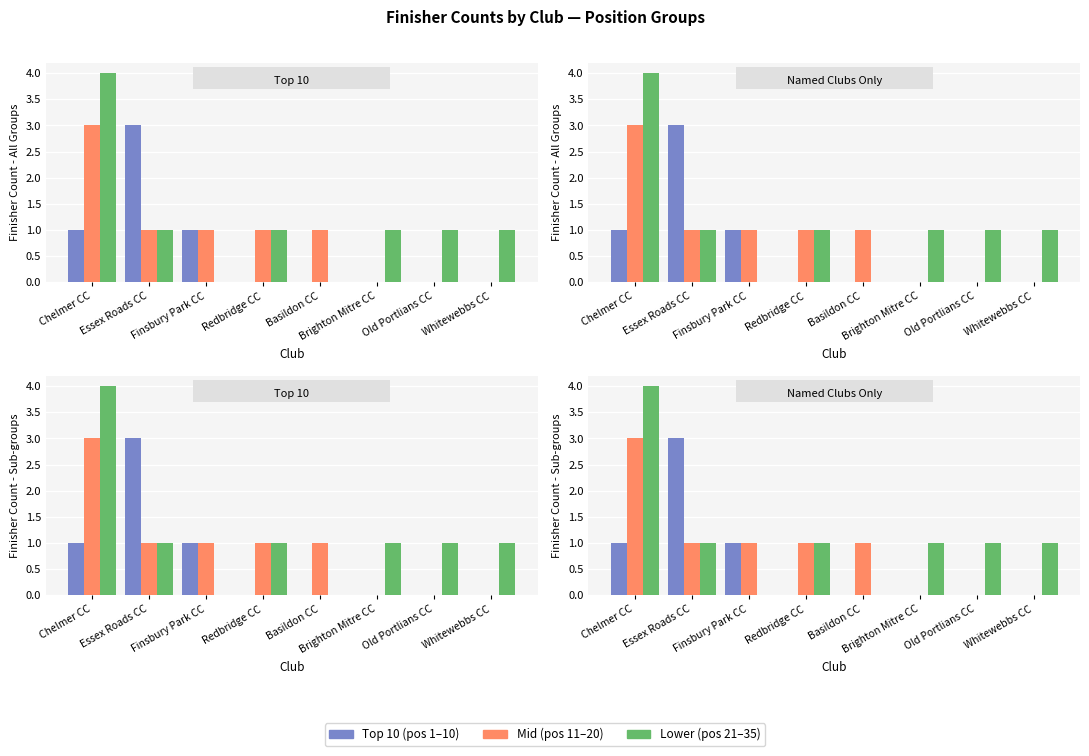

Reading left to right, list all the values displayed in this chart.

Top 10 (pos 1–10): 1	3	1	0	0	0	0	0
Mid (pos 11–20): 3	1	1	1	1	0	0	0
Lower (pos 21–35): 4	1	0	1	0	1	1	1